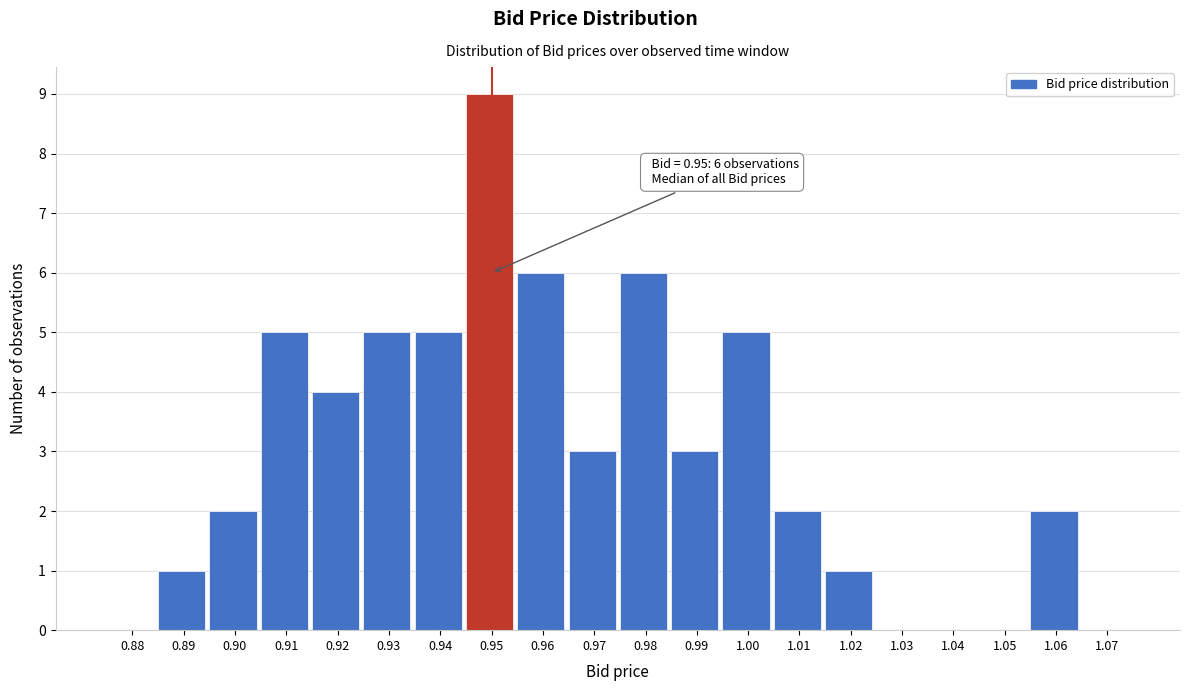

Which range on the x-axis has the tallest bar?

0.945 to 0.955